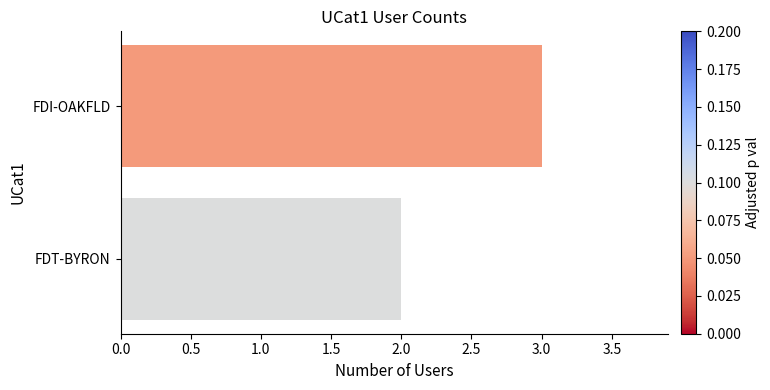

Which category has the lowest value across all series?

FDT-BYRON